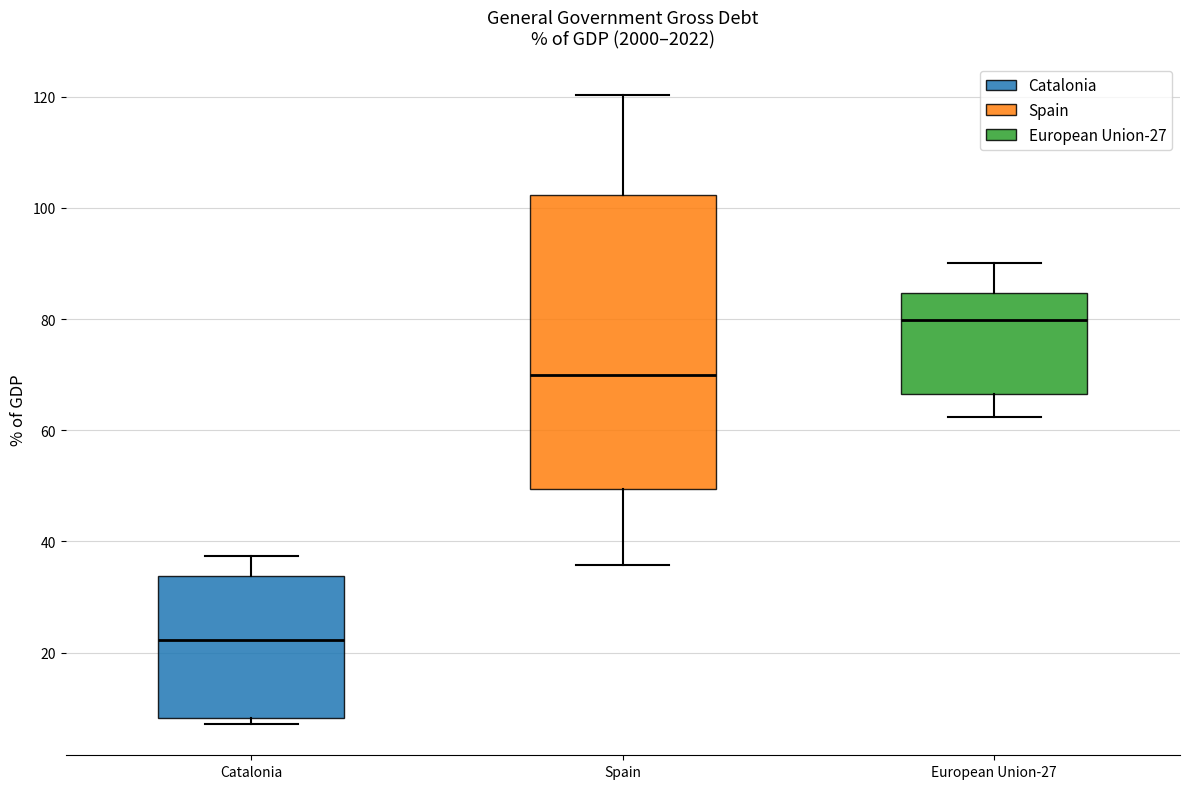

Reading left to right, read every box against the y-axis: the position of its median line, the range the box covers, and the ends of its whiskers. The values are not printed on the chart, so give them approximately, as read against the axis.

Catalonia: median 22, box 8 to 34, whiskers 8 (just below the box's lower edge) to 38
Spain: median 70, box 50 to 102, whiskers 36 to 120
European Union-27: median 80, box 66 to 84, whiskers 62 to 90